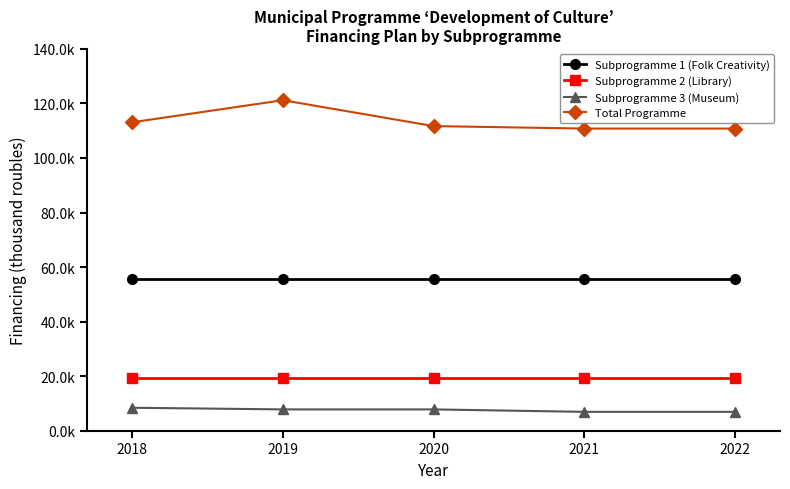

List the series in order of their peak value, lowest first.

Subprogramme 3 (Museum), Subprogramme 2 (Library), Subprogramme 1 (Folk Creativity), Total Programme